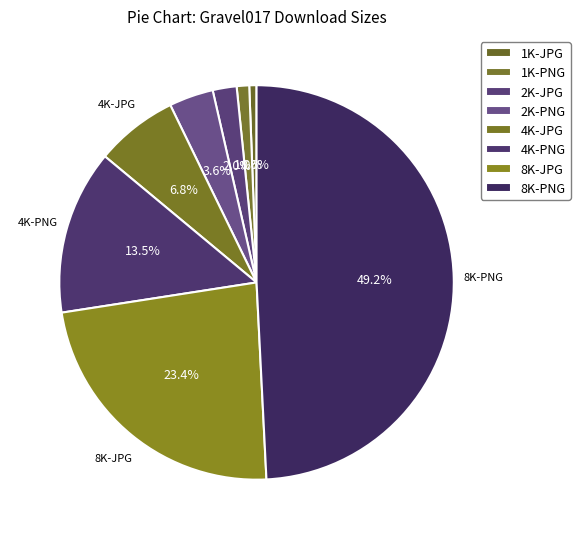

What percentage is the 8K-JPG slice, to the nearest percent?

23%